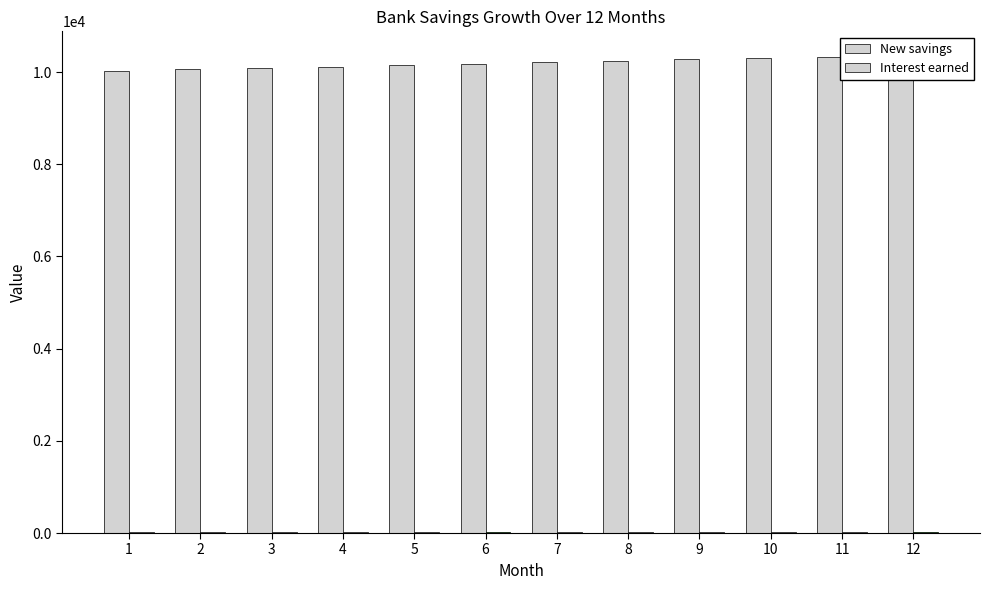

What value does the New savings series have at 11?

10335.0